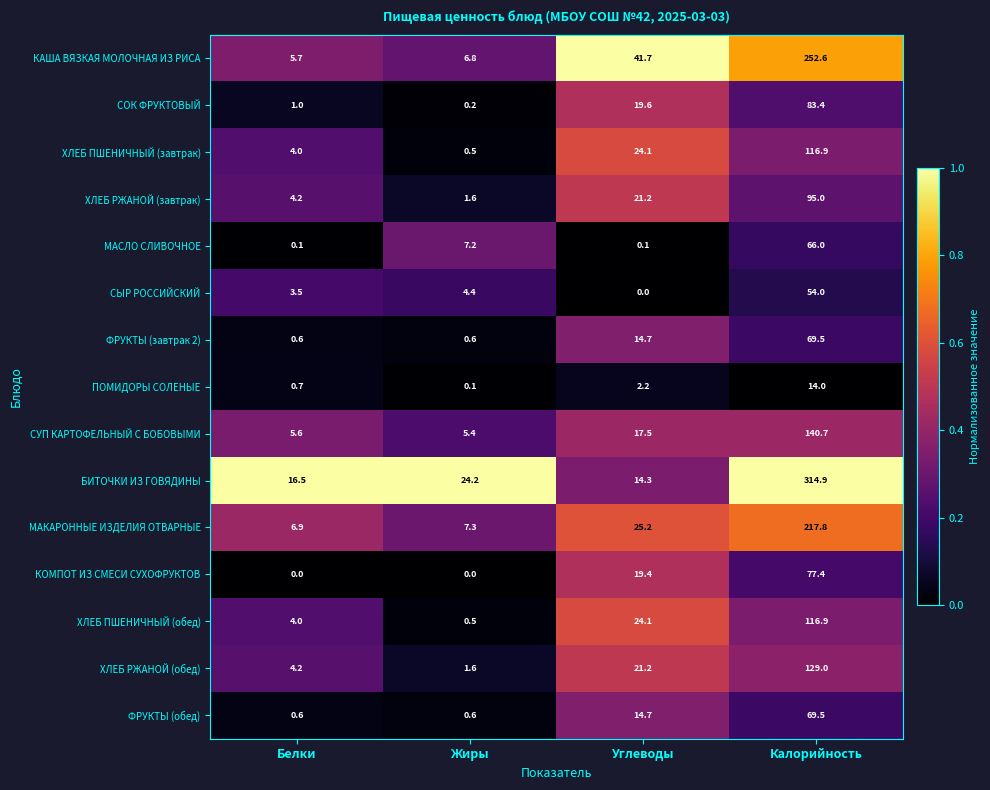

Which series changed the most between Белки and Жиры?

БИТОЧКИ ИЗ ГОВЯДИНЫ